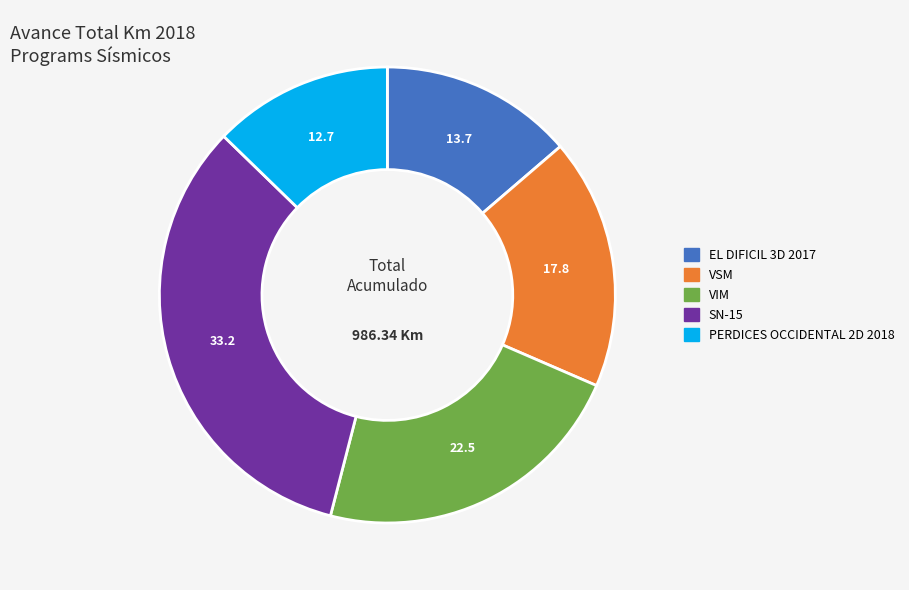

Does any single category account for the majority?

No